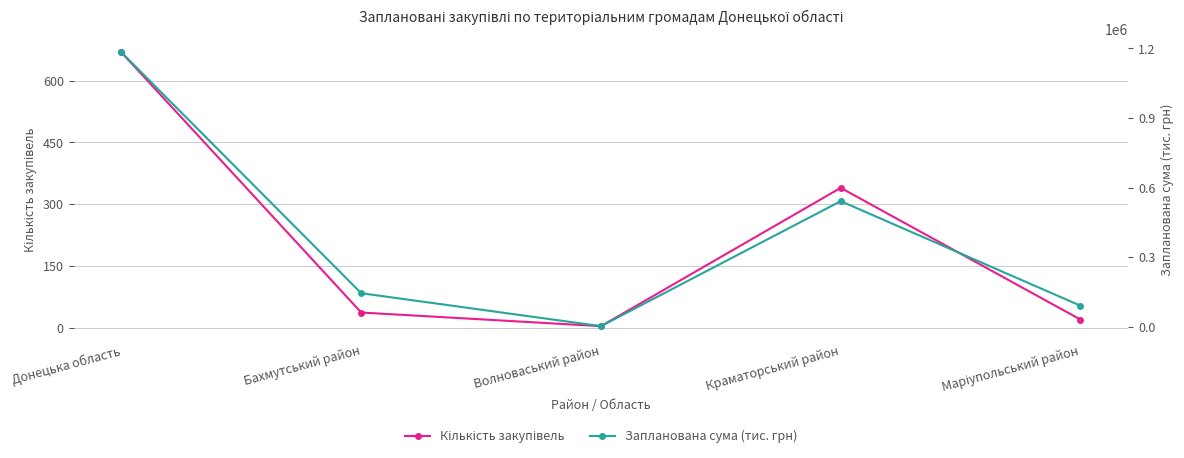

What is the label of the 2nd point from the left?

Бахмутський район